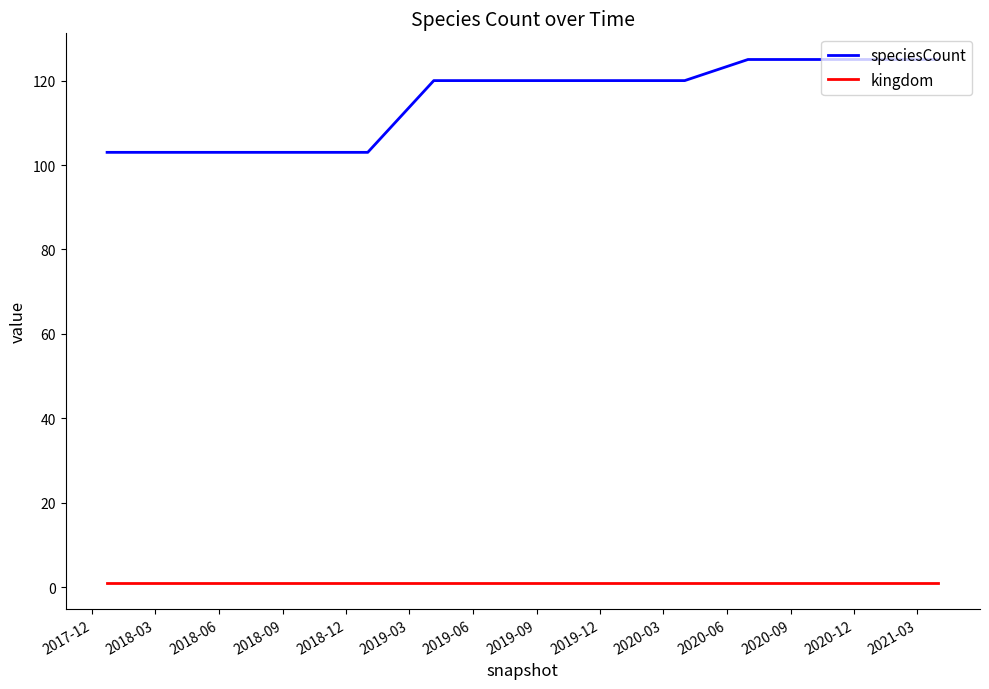

How many lines are shown in the chart?

2